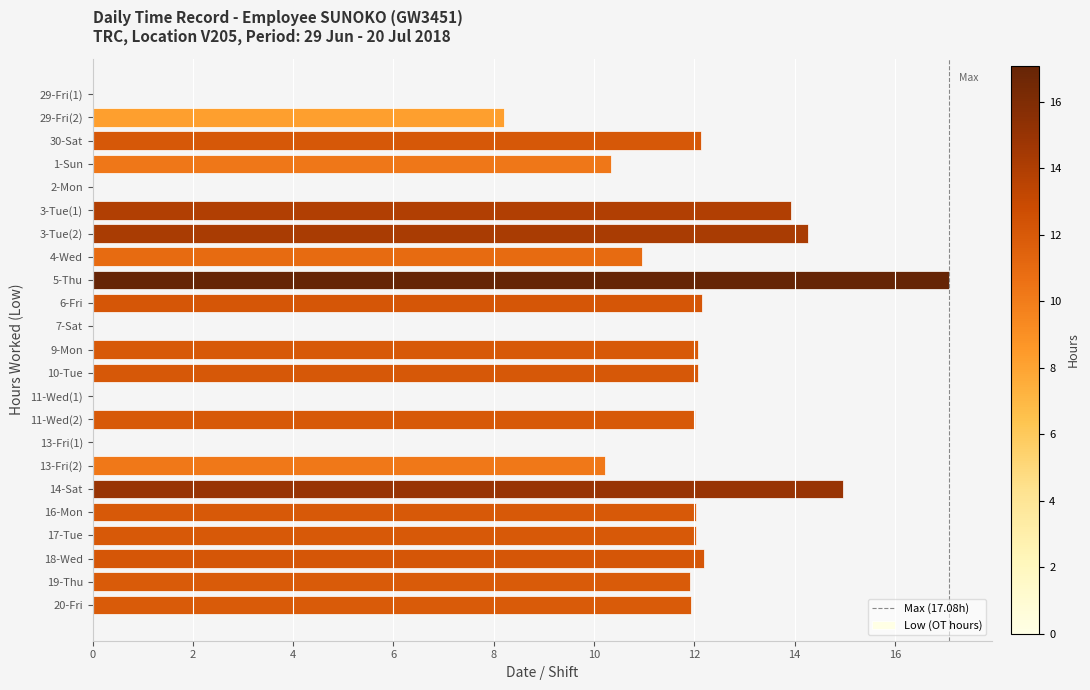

What is the sum of all values?

220.5